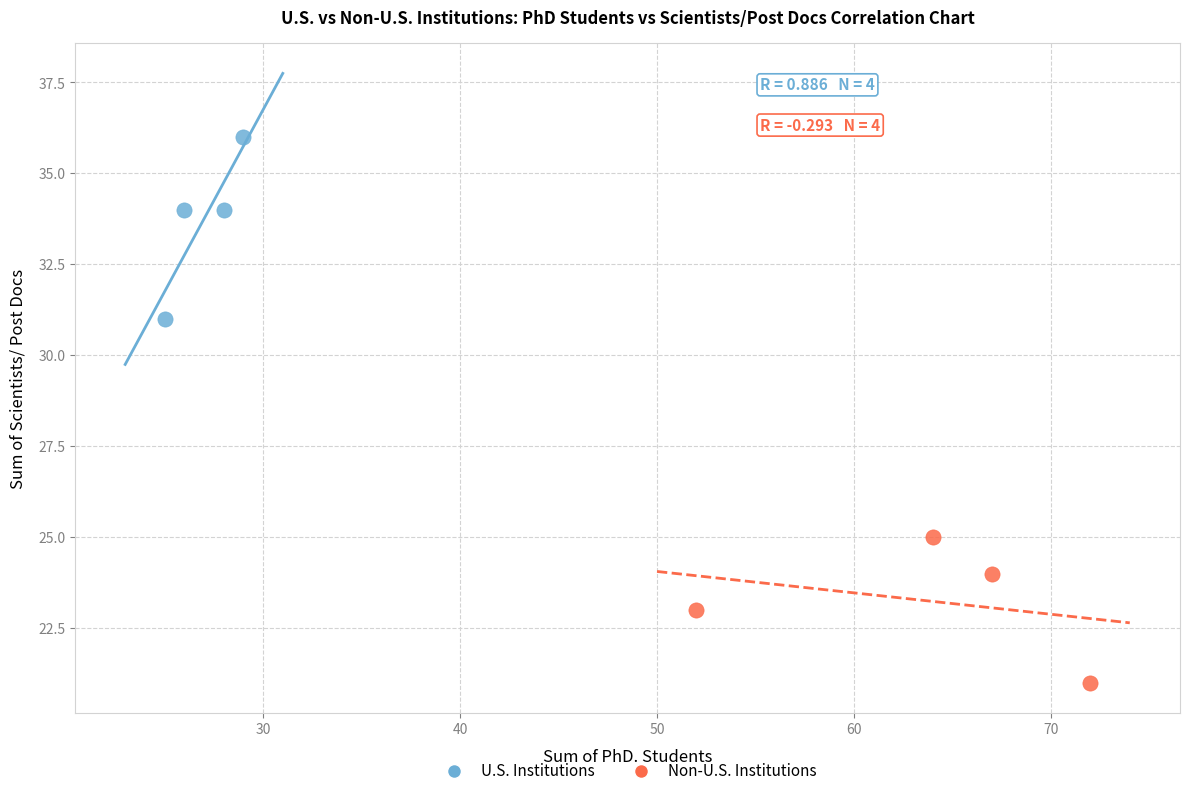

Which series reaches the maximum Y coordinate?

U.S. Institutions